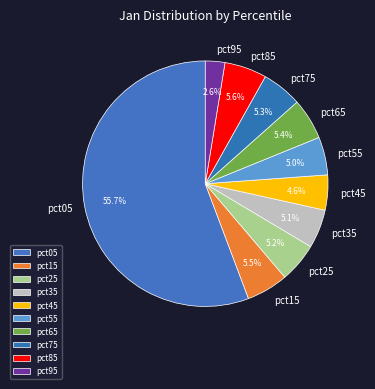

Count the number of slices in the pie.

10